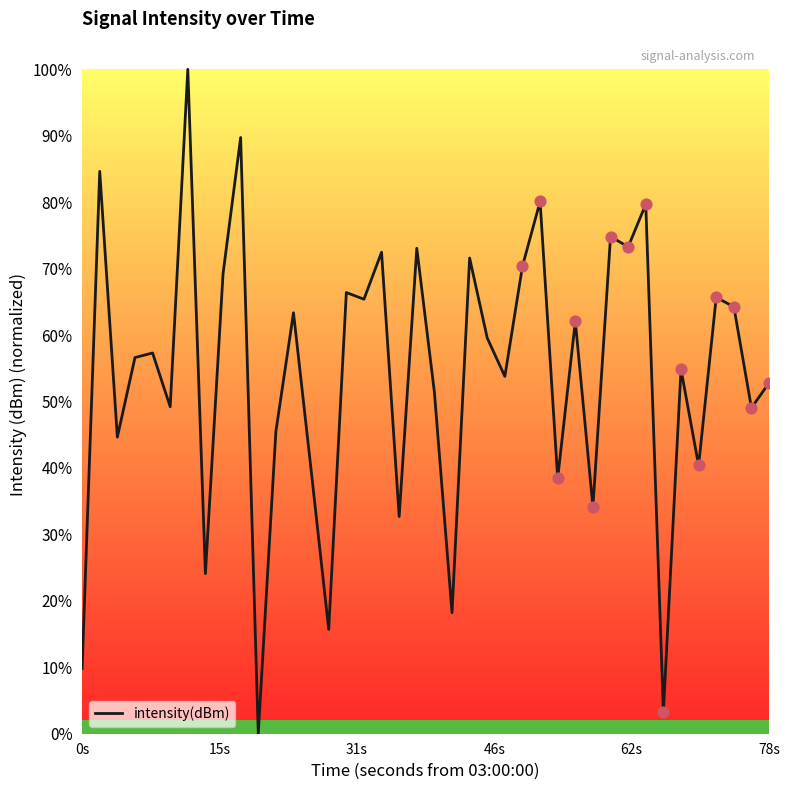

What is the maximum value shown in the chart?

100.0